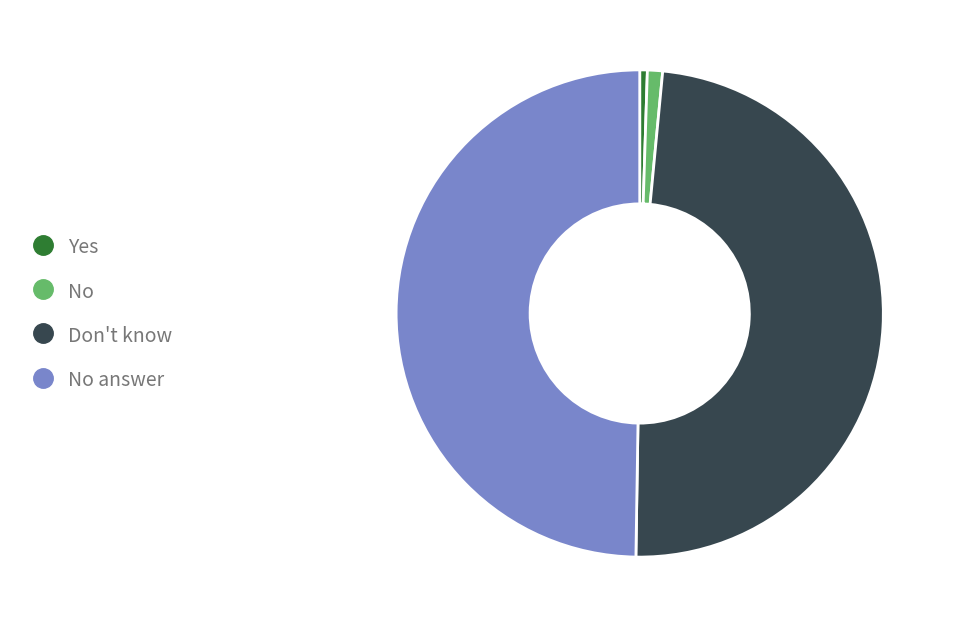

Is there any slice that represents more than half of the pie?

No